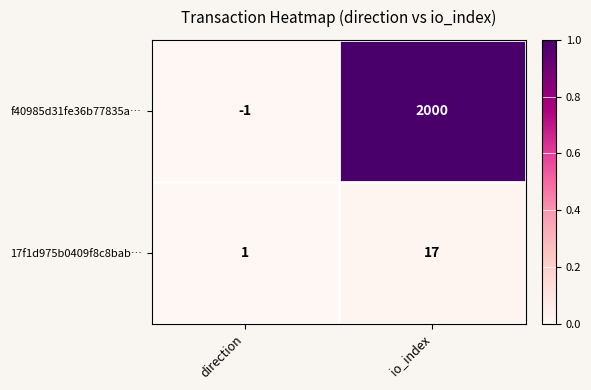

Which series has the widest spread of values?

f40985d31fe36b77835a…